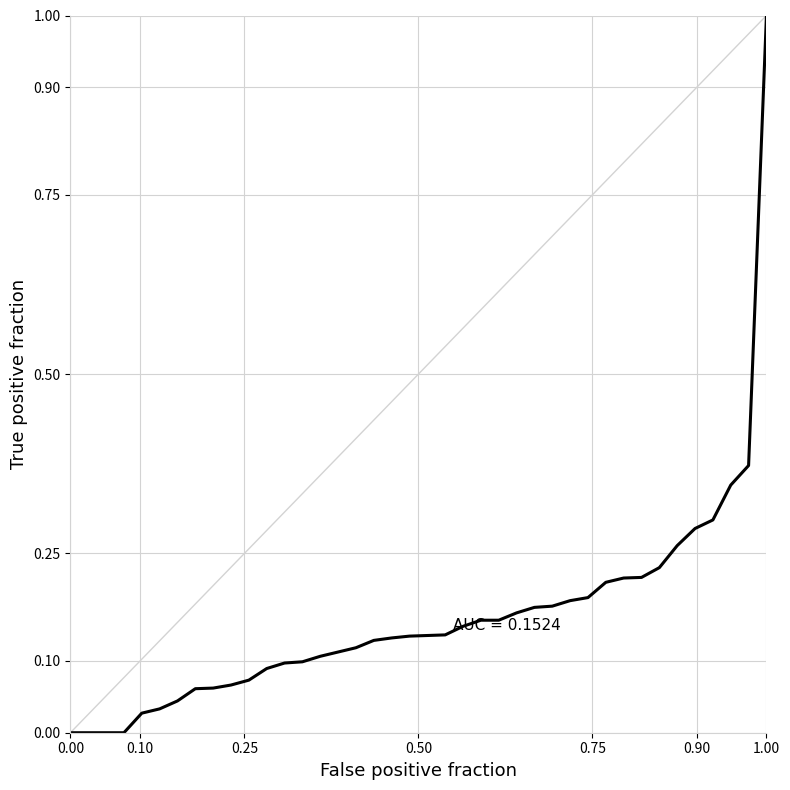

What is the maximum value shown in the chart?

1.0